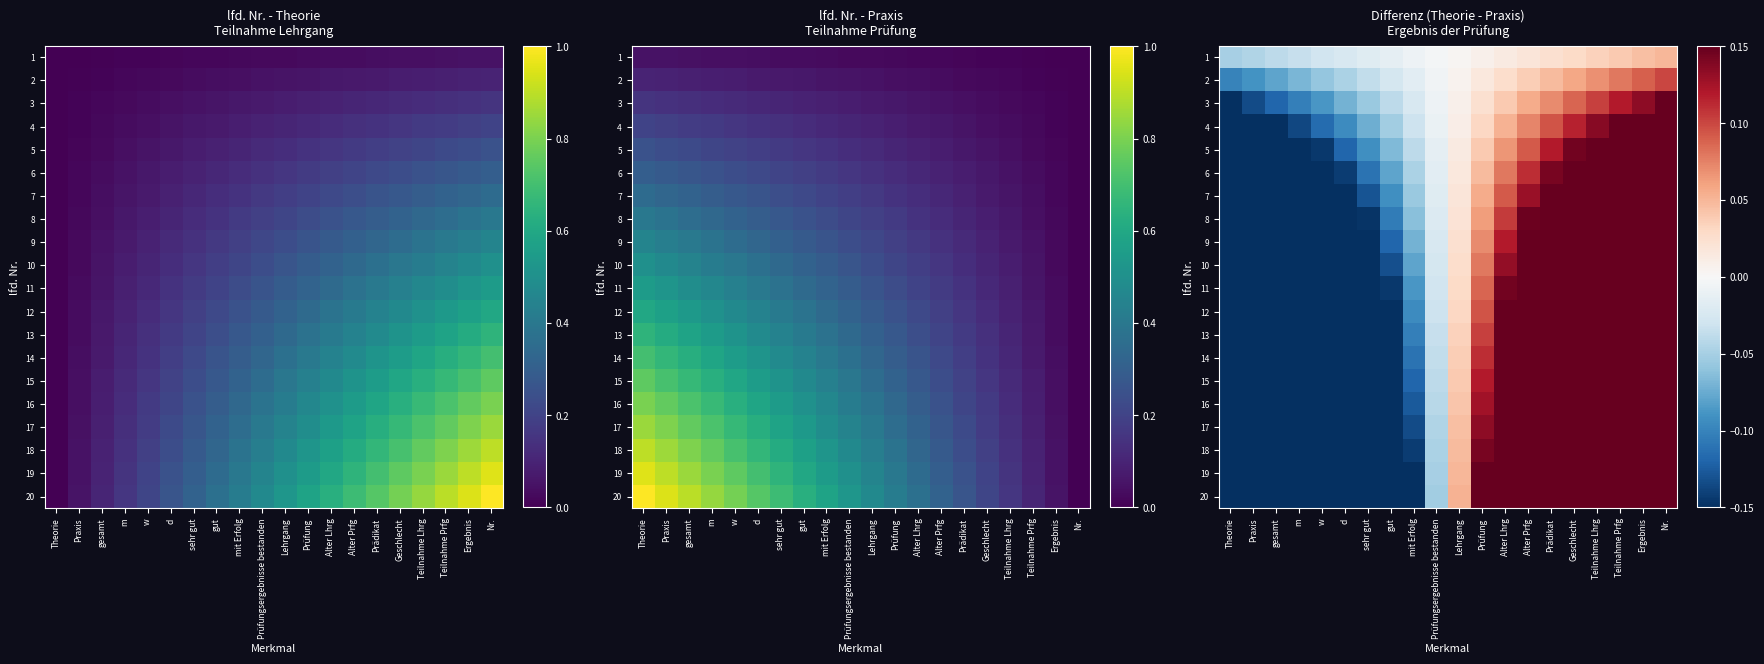

Which category has the lowest value across all series?

Theorie